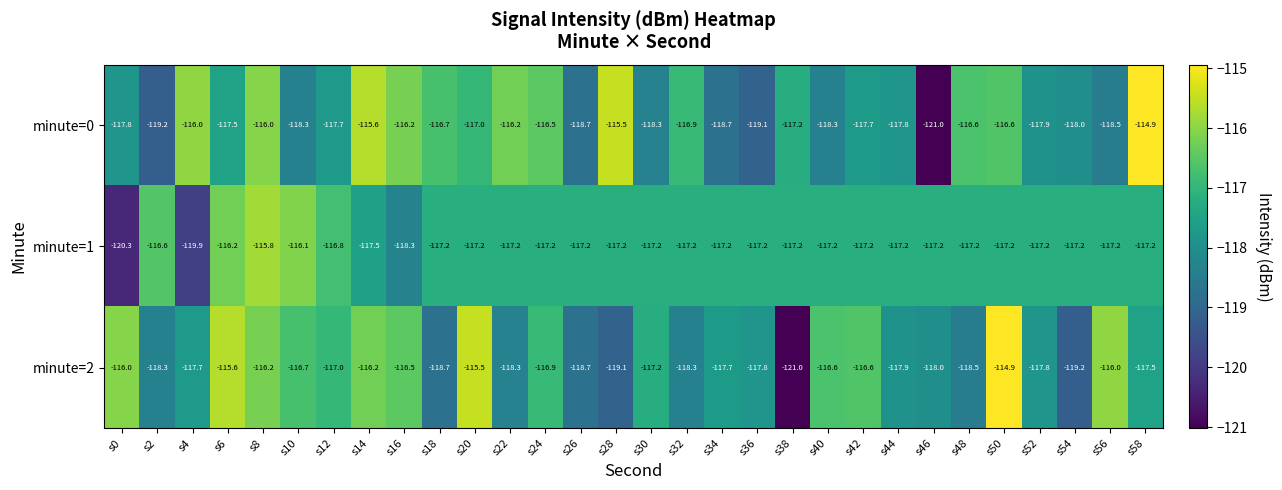

True or false: minute=0 has a value of -117.8 at s0.

True